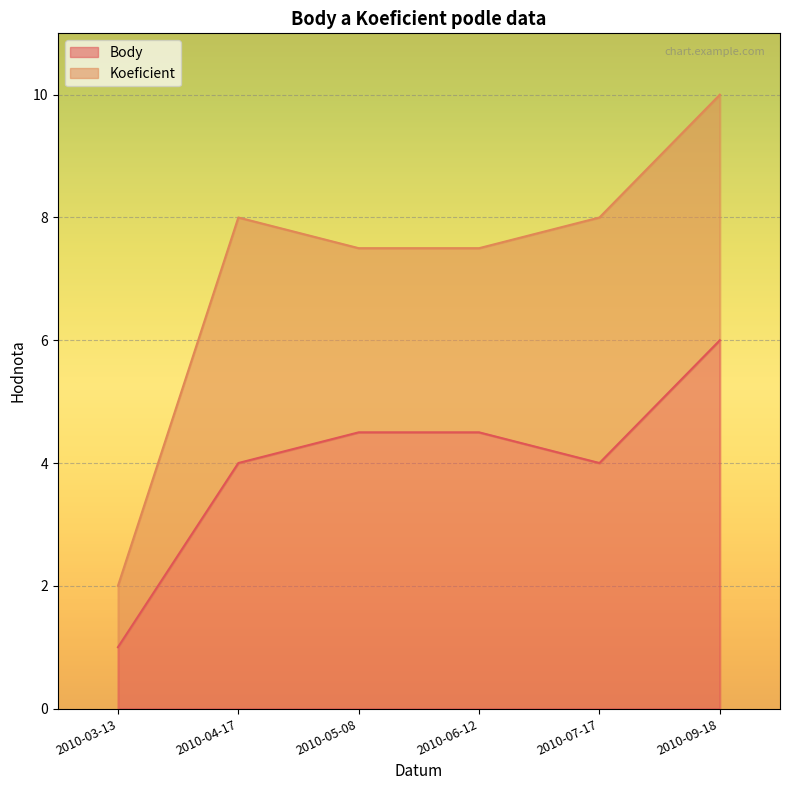

The chart shows a value of 10.5 at 2010-09-18. True or false?

False